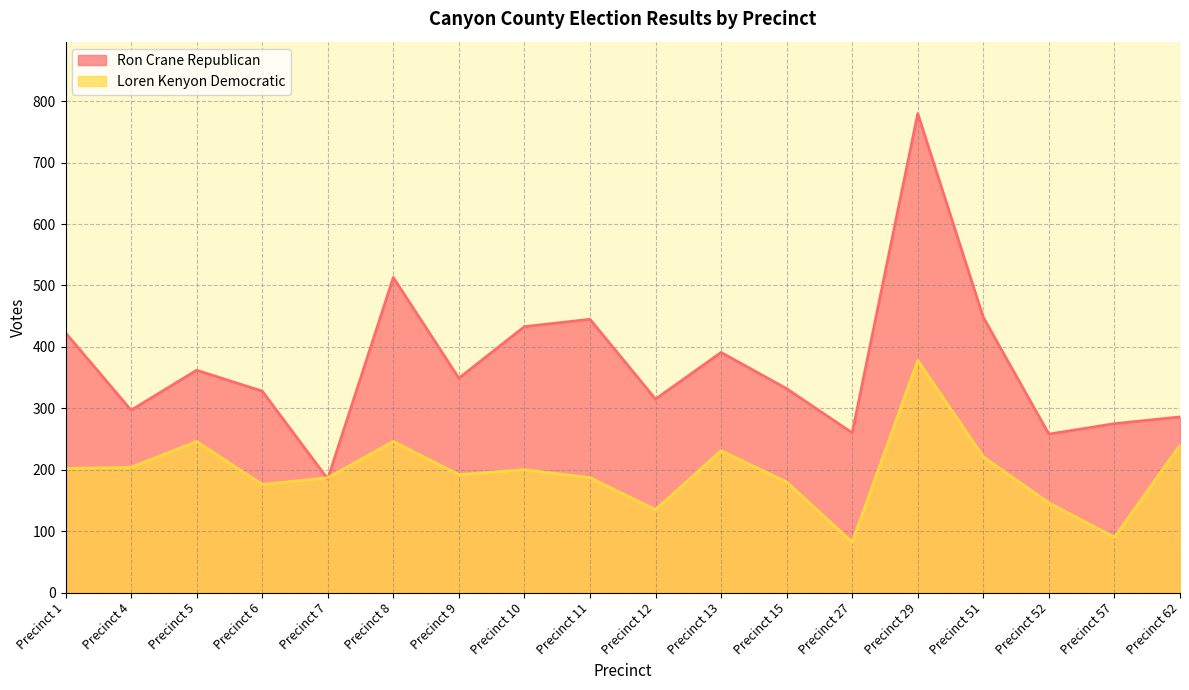

What is the difference between the Loren Kenyon Democratic values at Precinct 29 and Precinct 9?

186